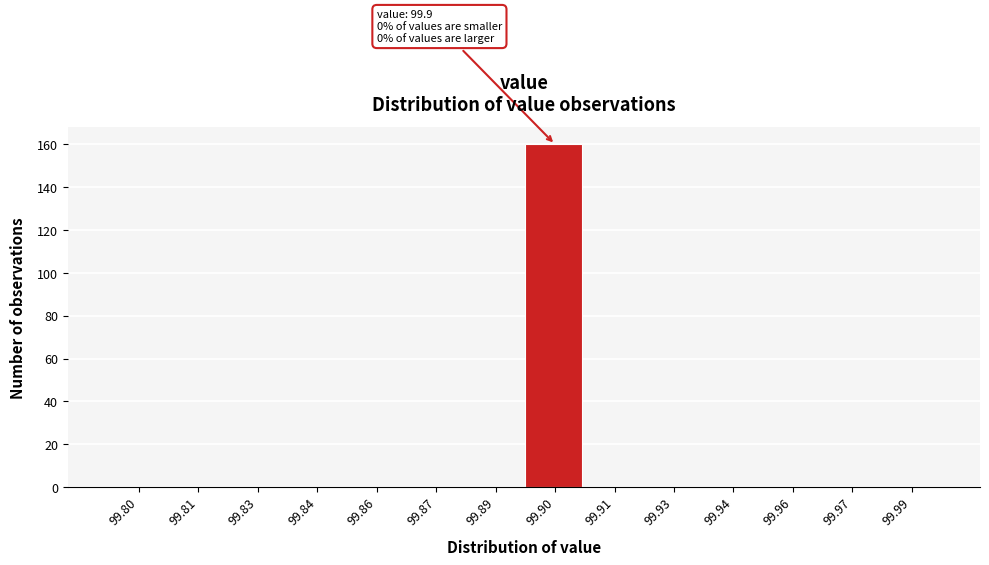

Reading left to right, transcribe all the data shown in this chart.

99.80=0	99.81=0	99.83=0	99.84=0	99.86=0	99.87=0	99.89=0	99.90=160	99.91=0	99.93=0	99.94=0	99.96=0	99.97=0	99.99=0